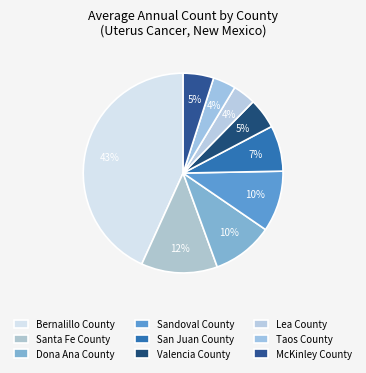

Count the number of slices in the pie.

9